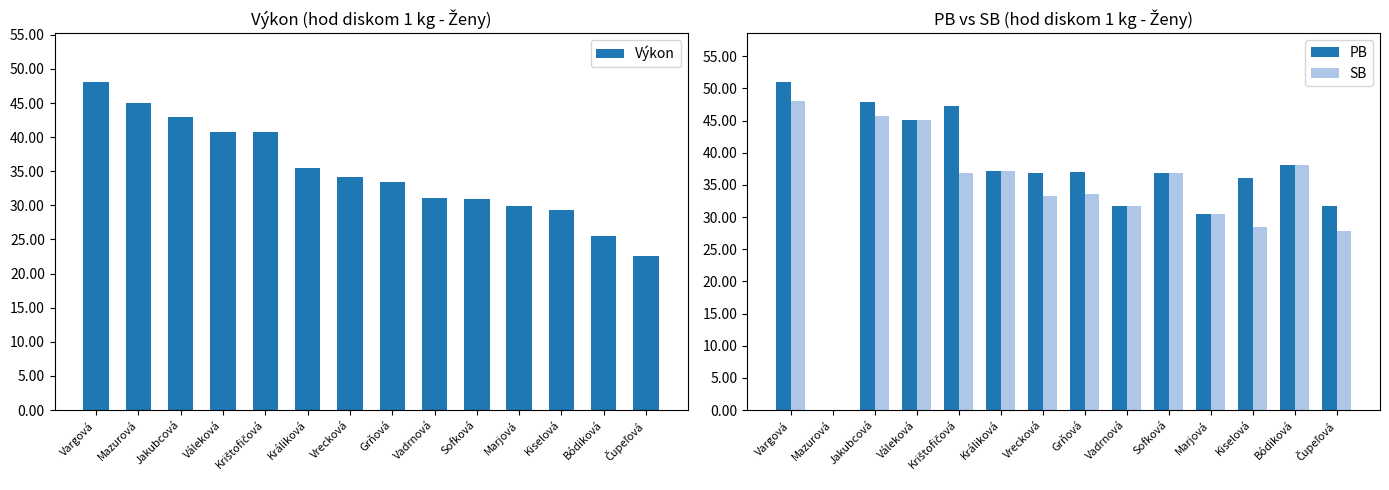

At which category is the sum across all series the highest?

Vargová